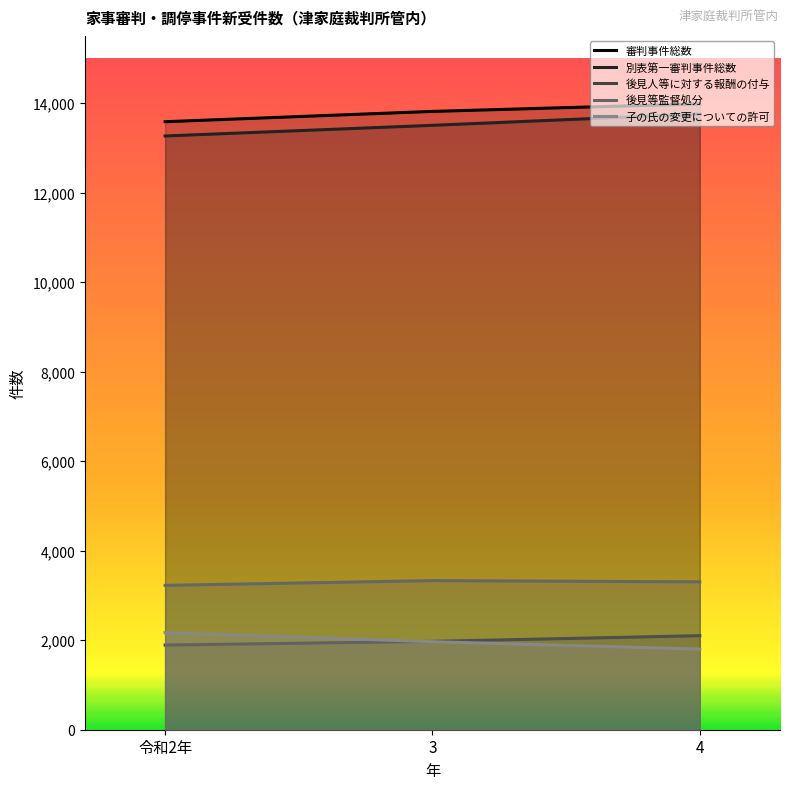

How many lines are shown in the chart?

5